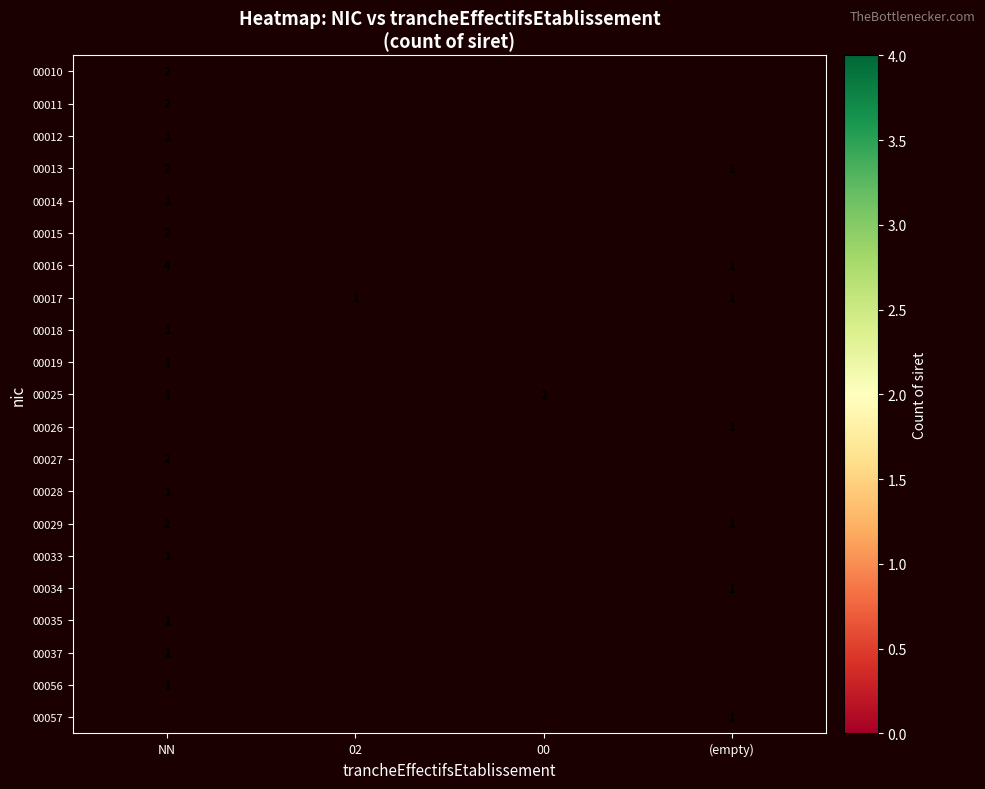

True or false: 00013 has a value of 3 at NN.

False